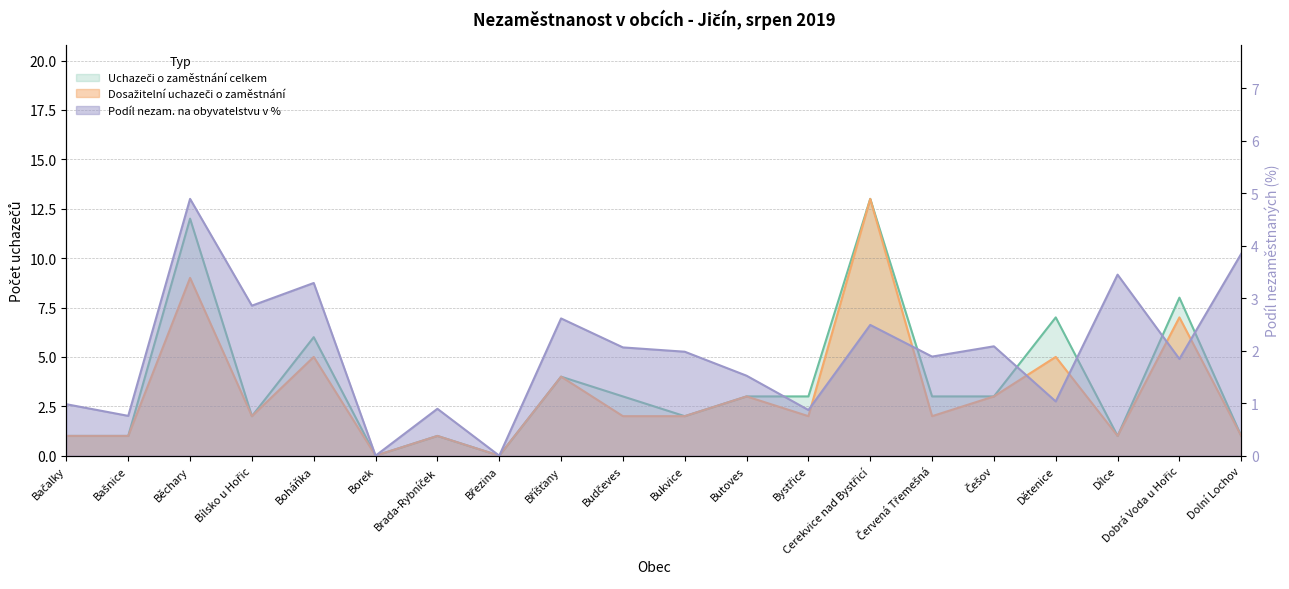

Does the chart display data point markers on the line(s)?

No